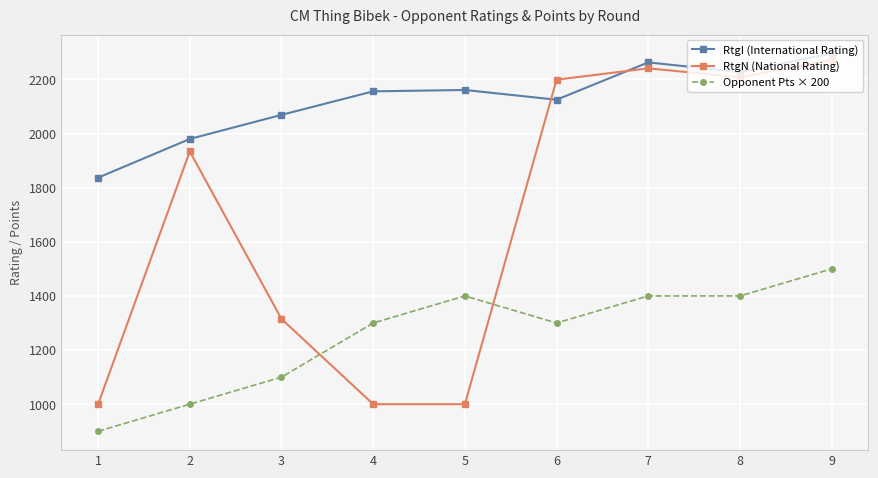

What is the difference between the second highest and second lowest values in the RtgN (National Rating) series?

1241